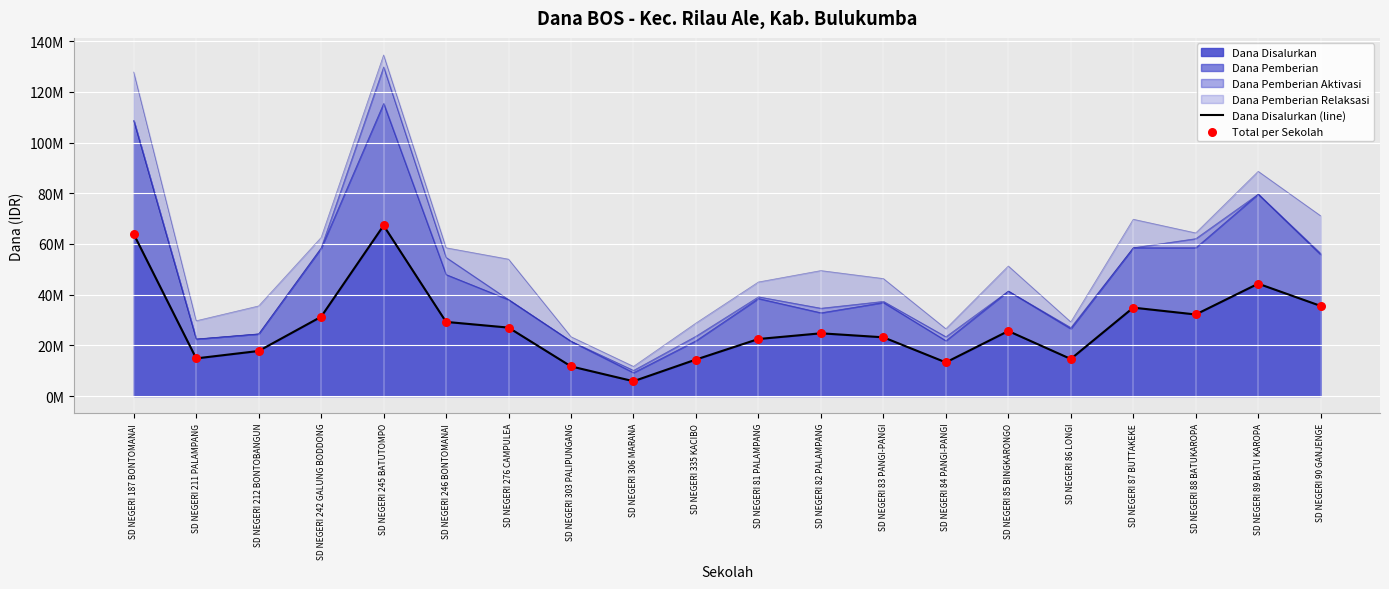

What is the total value across all series at SD NEGERI 306 MARANA?

11700000